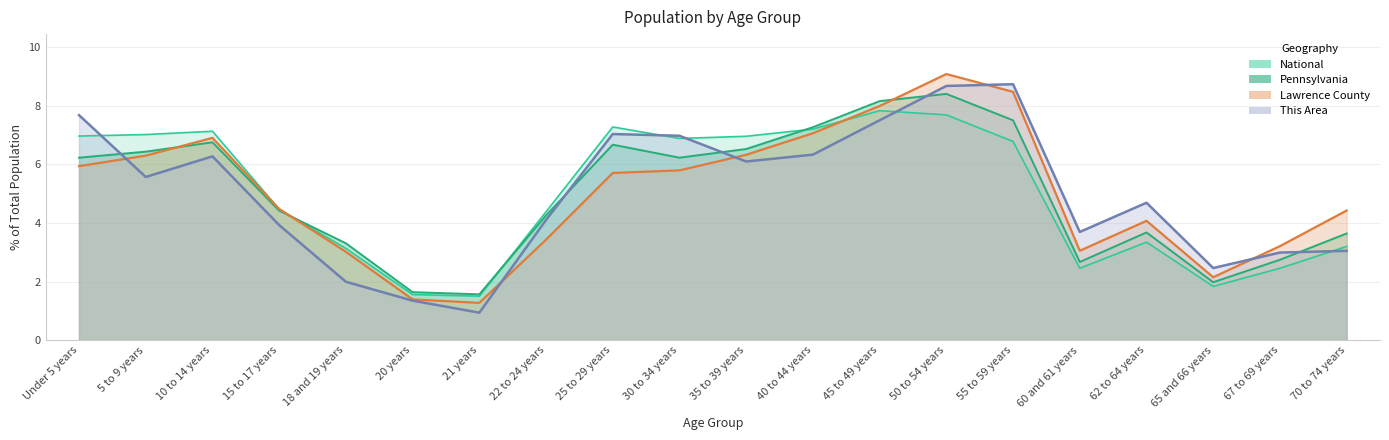

At which category is the sum across all series the highest?

50 to 54 years